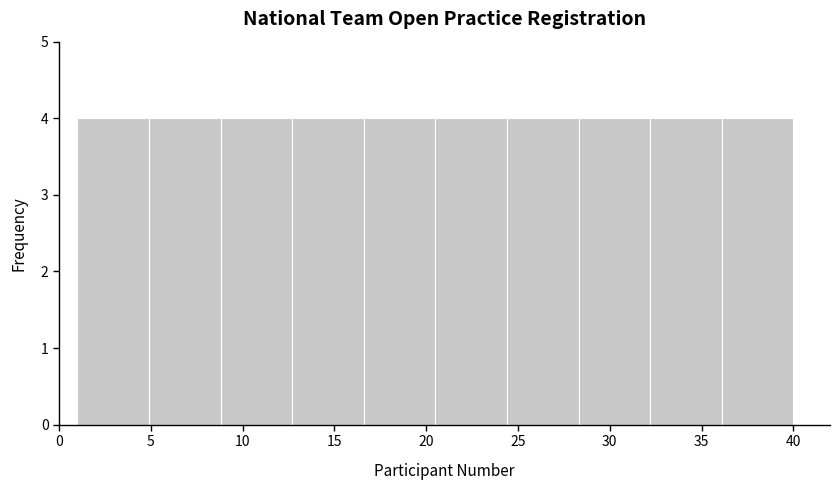

Reading left to right, transcribe this chart: for each bar, give the range it covers on the x-axis and its height. Neither the bar edges nor the heights are printed on the chart, so give them approximately, as read against the axes.

1.0 to 4.9: 4
4.9 to 8.8: 4
8.8 to 12.7: 4
12.7 to 16.6: 4
16.6 to 20.5: 4
20.5 to 24.4: 4
24.4 to 28.3: 4
28.3 to 32.2: 4
32.2 to 36.1: 4
36.1 to 40.0: 4